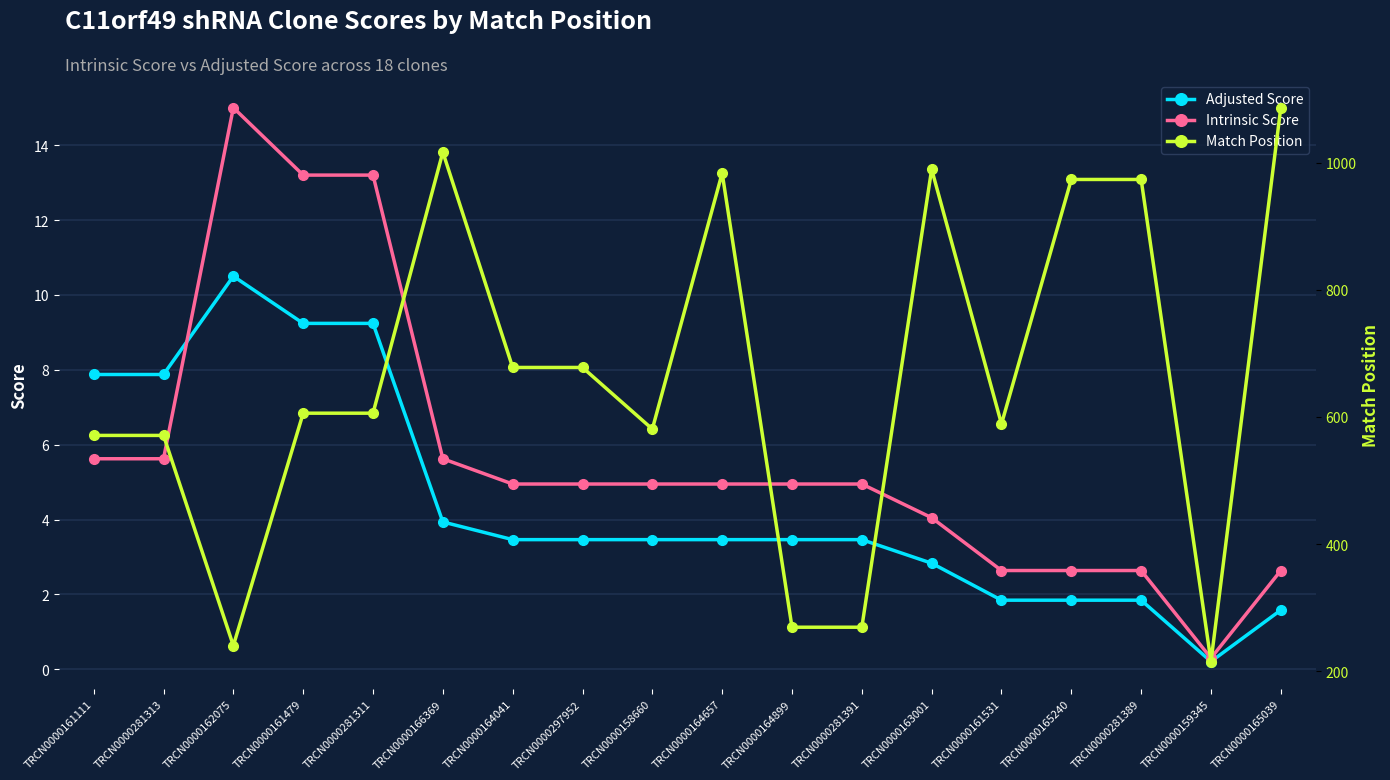

What is the total value across all series at TRCN0000159345?

215.5